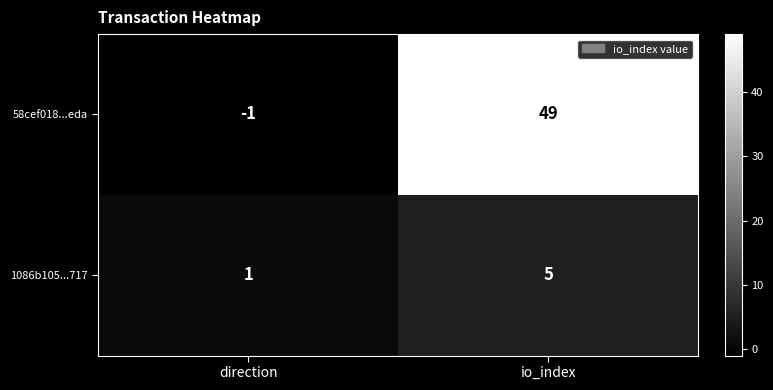

Which category has the highest value in the 58cef018...eda series?

io_index